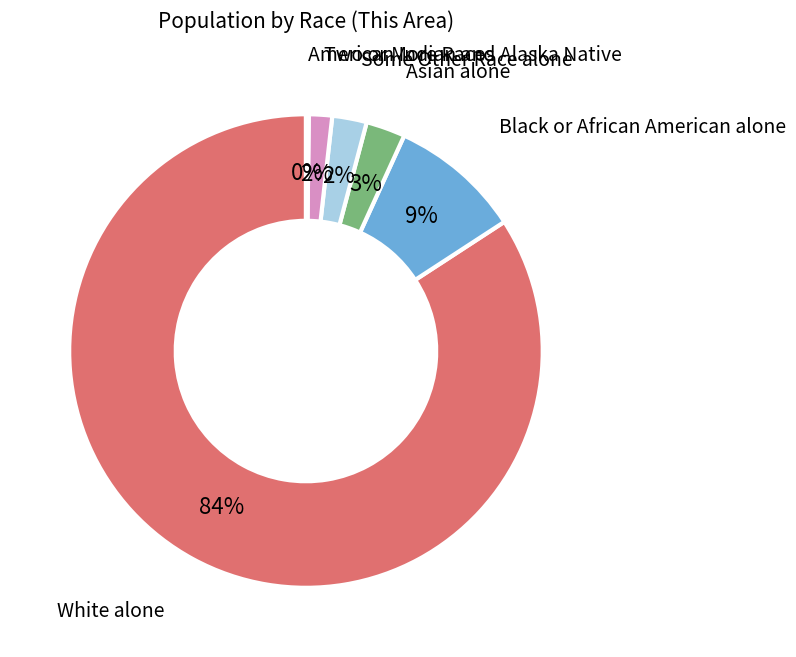

To the nearest percent, what is the difference between the largest and smallest slice percentages?

84%